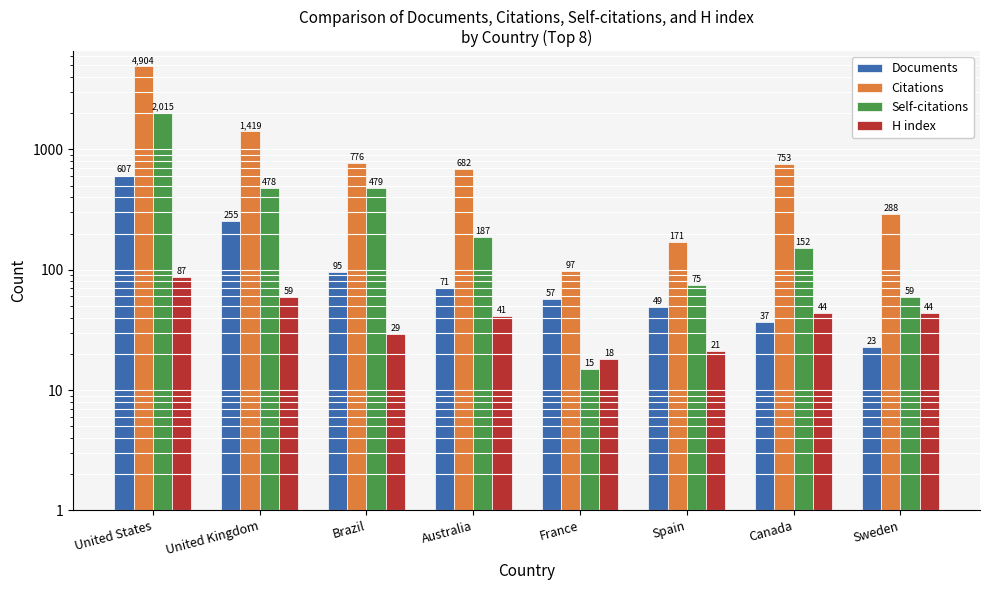

What is the total value across all series at Brazil?

1379